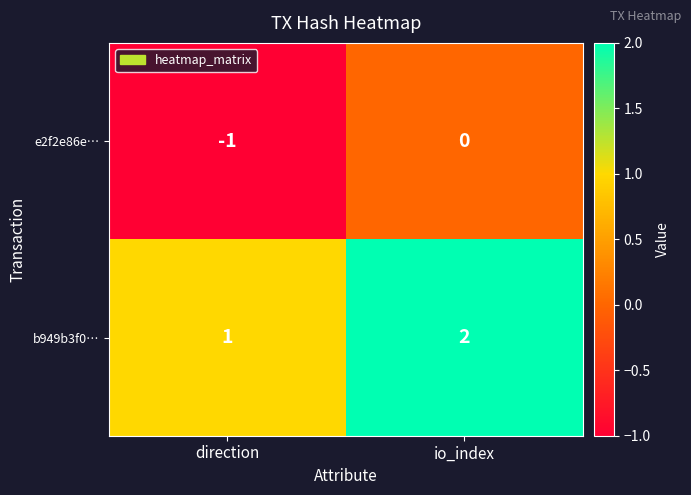

Is the value of b949b3f0… at io_index greater than the value of e2f2e86e… at io_index?

Yes